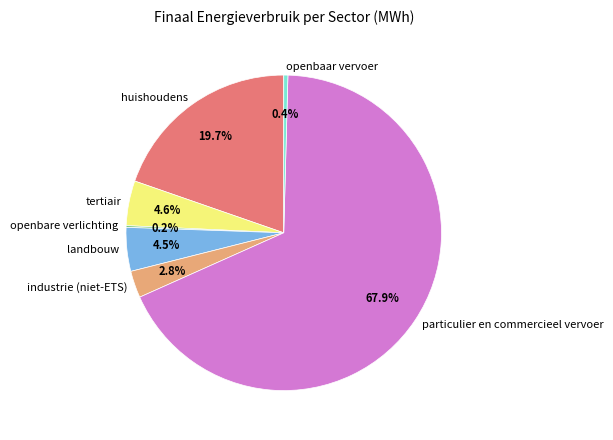

To the nearest percent, what is the difference between the huishoudens and tertiair slice percentages?

15%